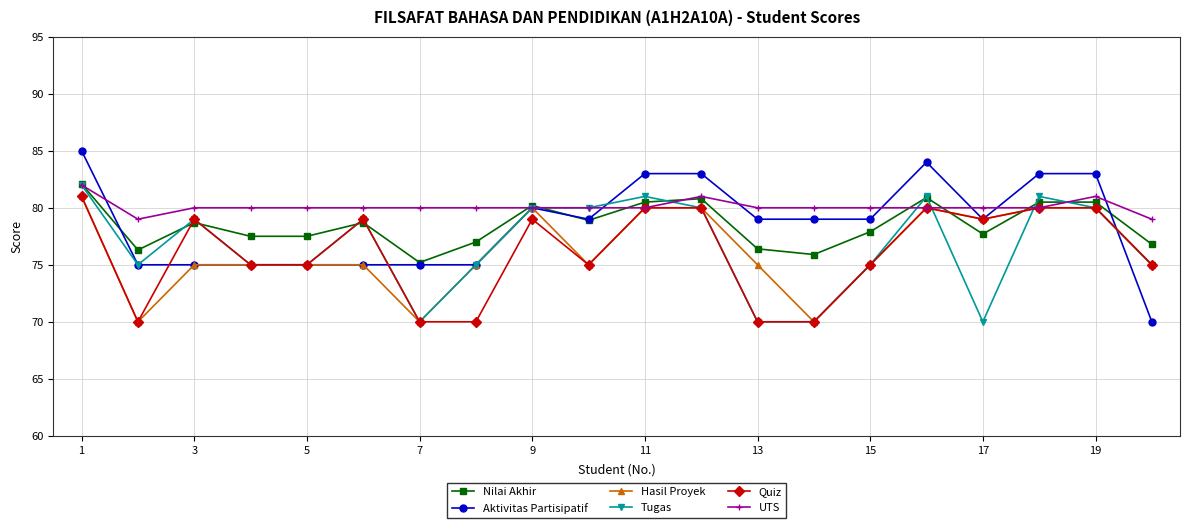

What is the highest value of the Aktivitas Partisipatif series?

85.0